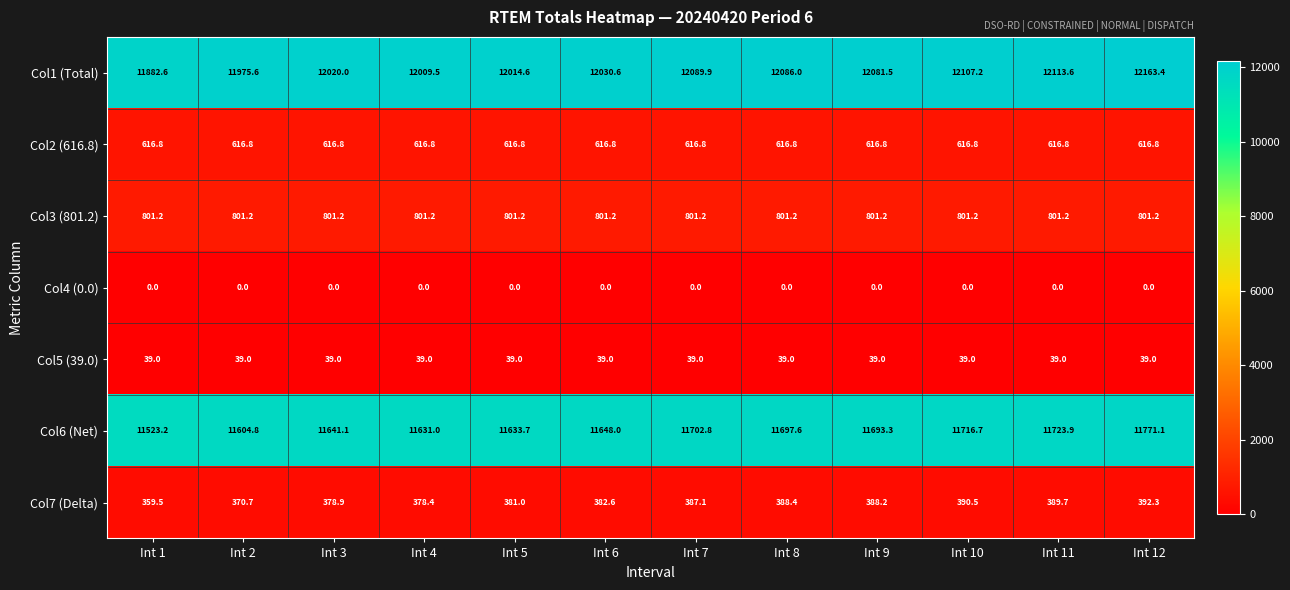

True or false: Col4 (0.0) has a value of 0.0 at Int 1.

True